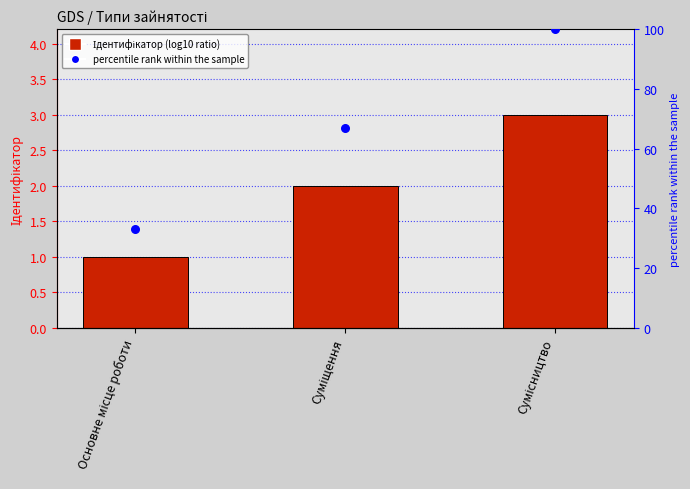

What are all the series names shown in the legend?

Ідентифікатор, percentile rank within the sample